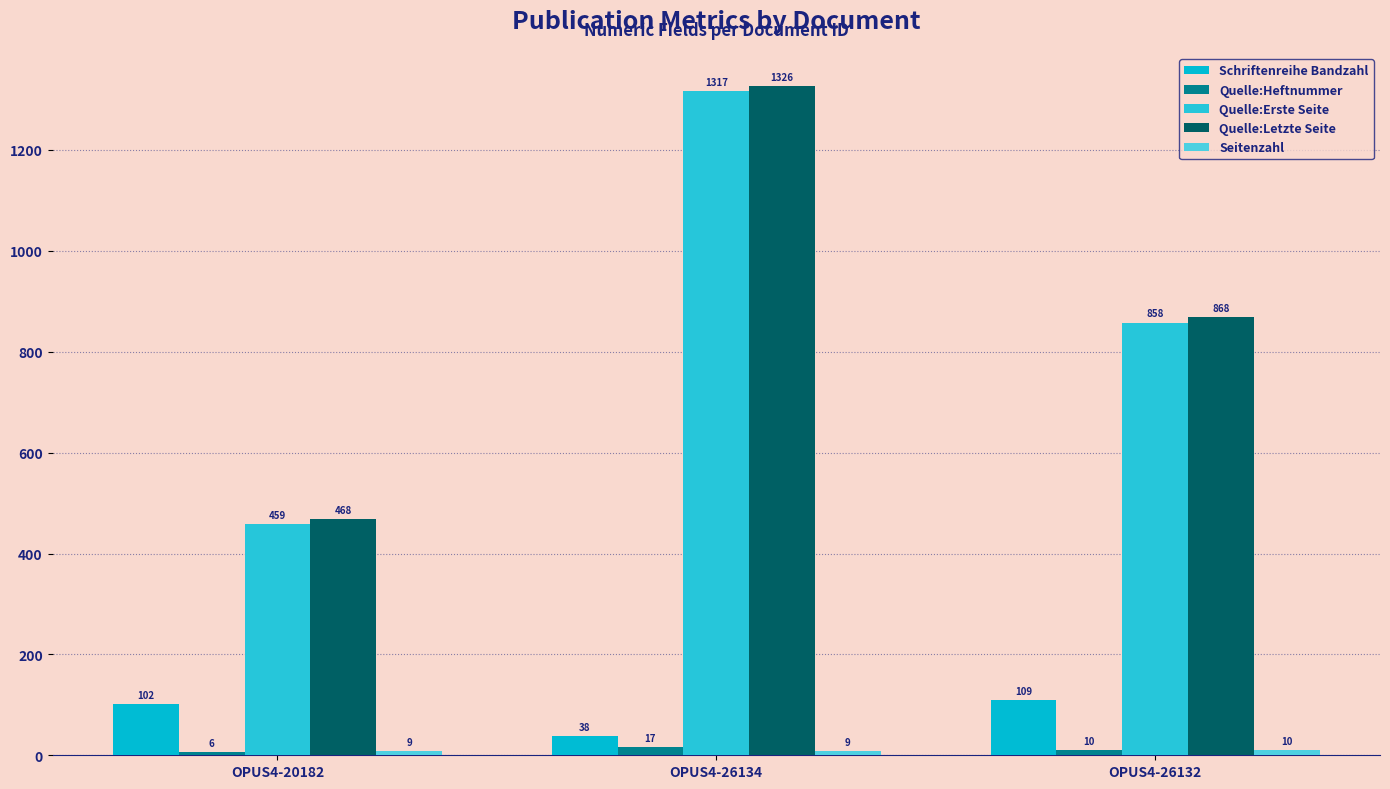

List the labels in order of Quelle:Heftnummer value, largest first.

OPUS4-26134, OPUS4-26132, OPUS4-20182